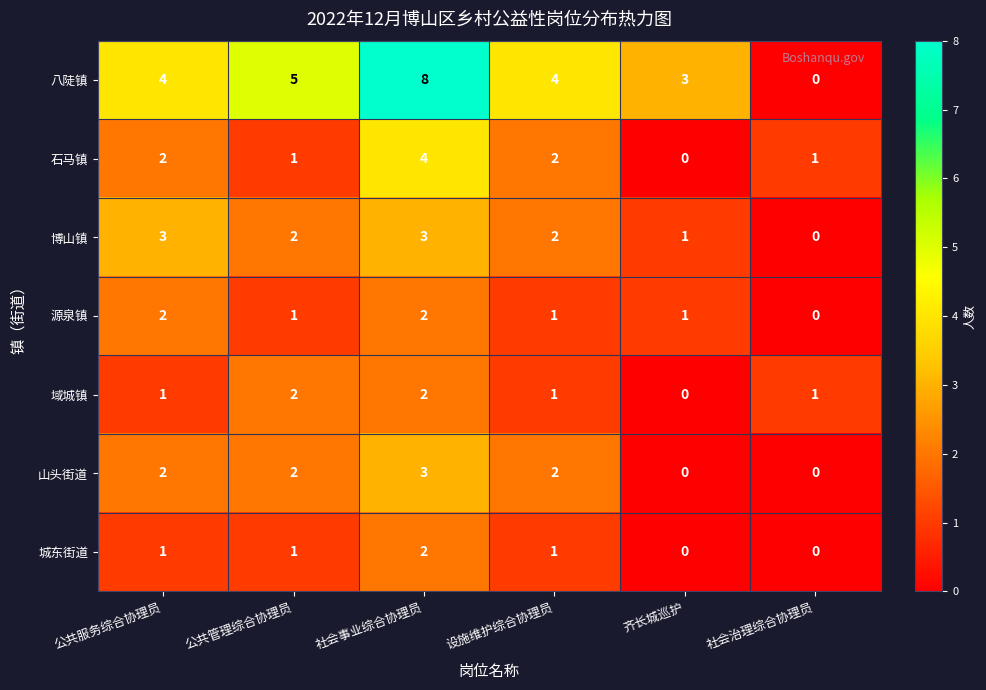

At which category is the sum across all series the highest?

社会事业综合协理员